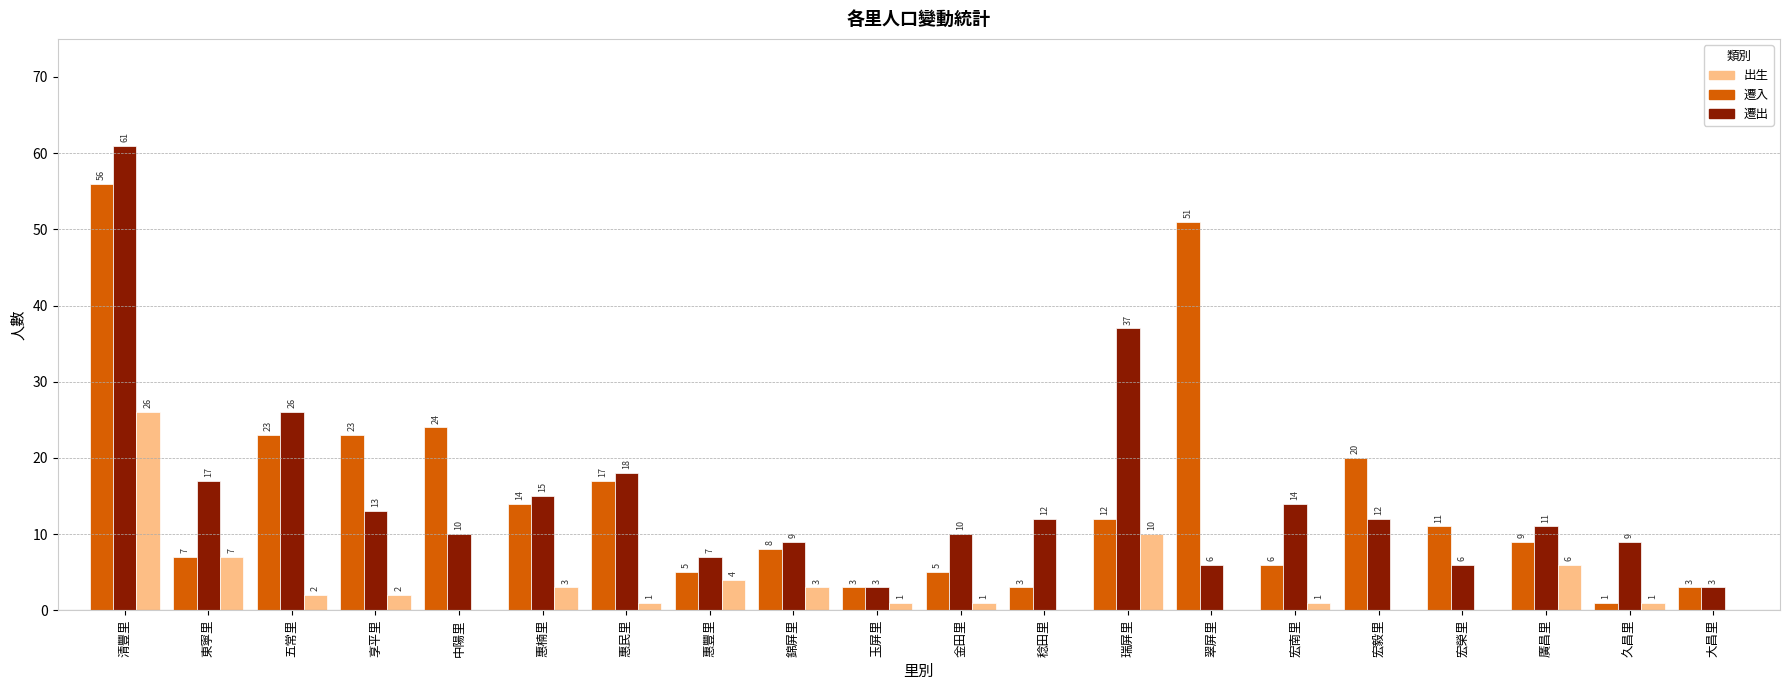

Is the value of 遷入 at 惠豐里 greater than the value of 出生 at 宏榮里?

Yes